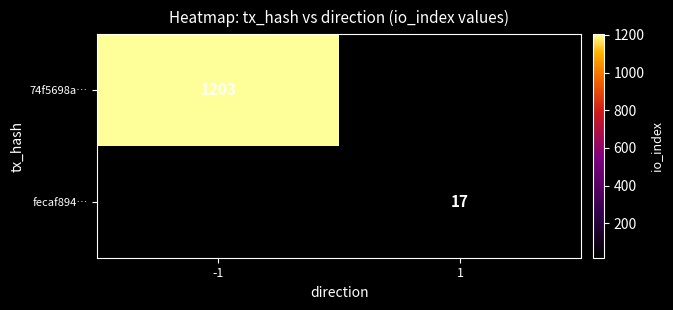

True or false: 74f5698a… has a value of 1203 at -1.

True